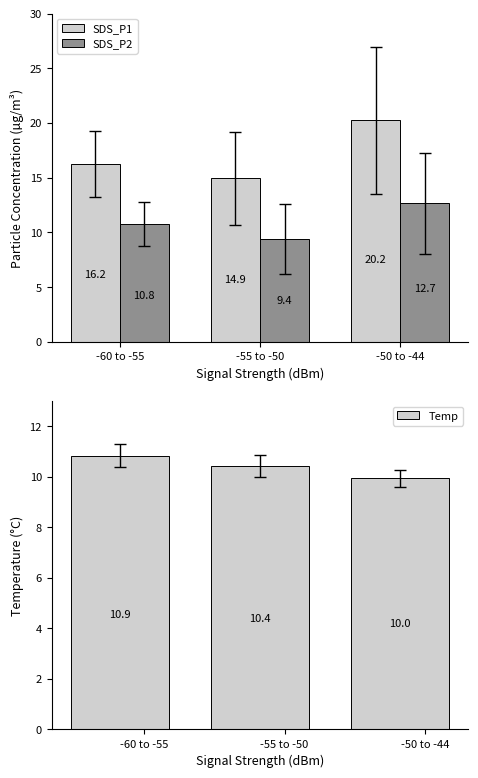

Does the chart contain stacked bars?

No